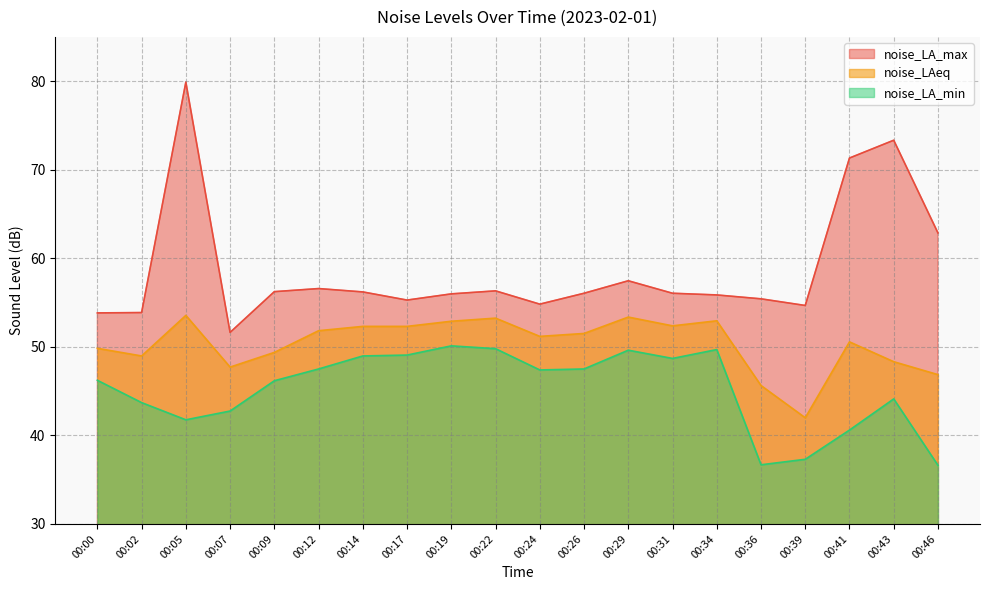

Which has a higher value, 00:41 or 00:17?

00:41